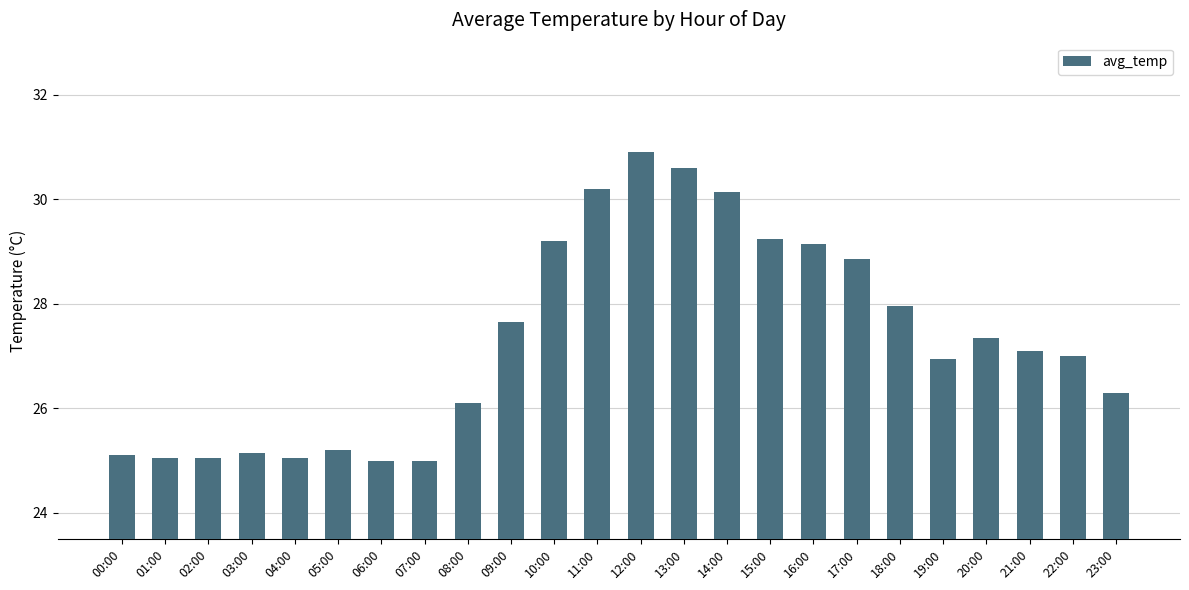

What is the sum of all values?

655.3